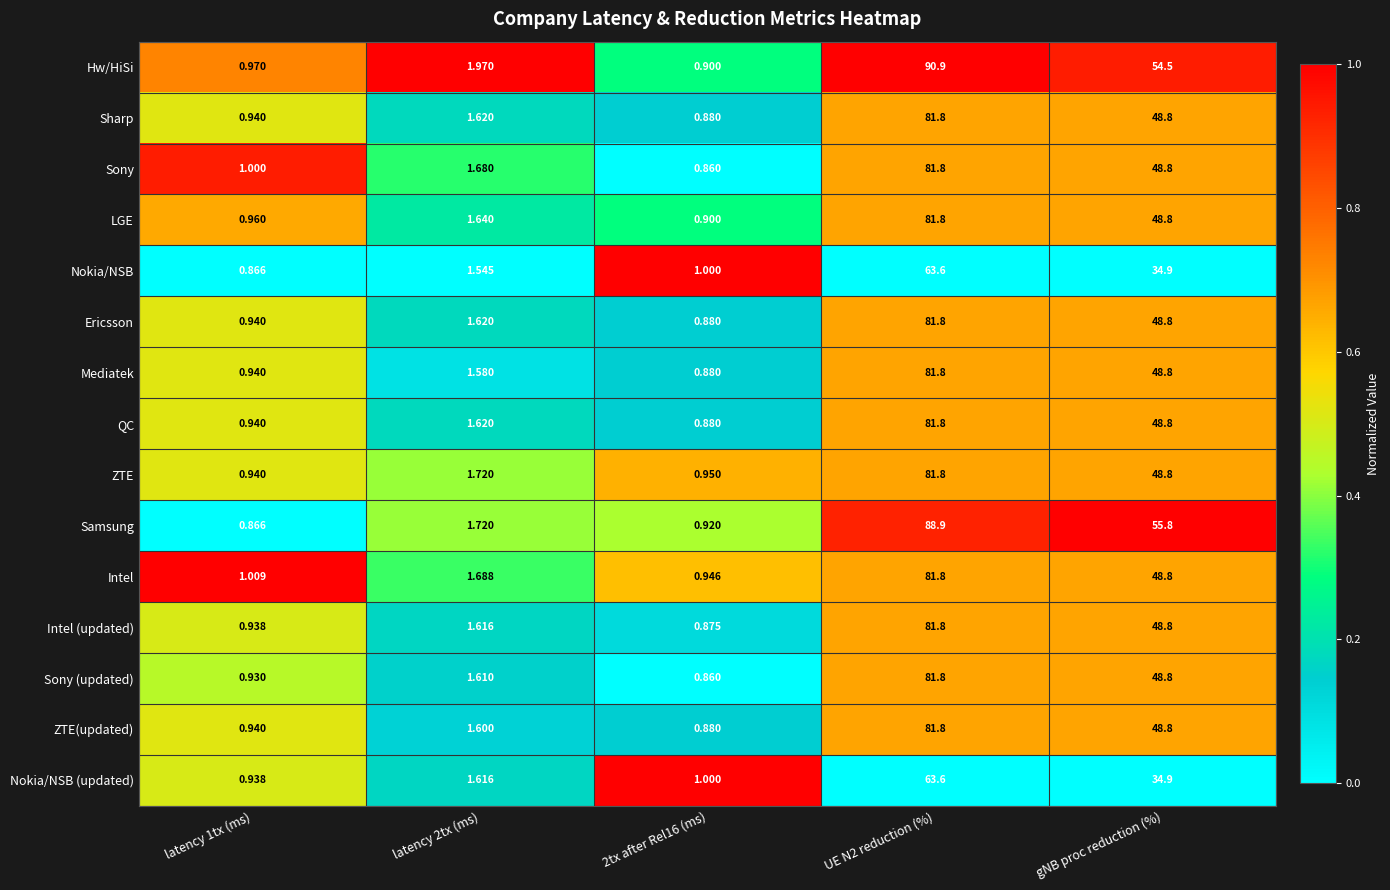

Count the number of categories in the chart.

5